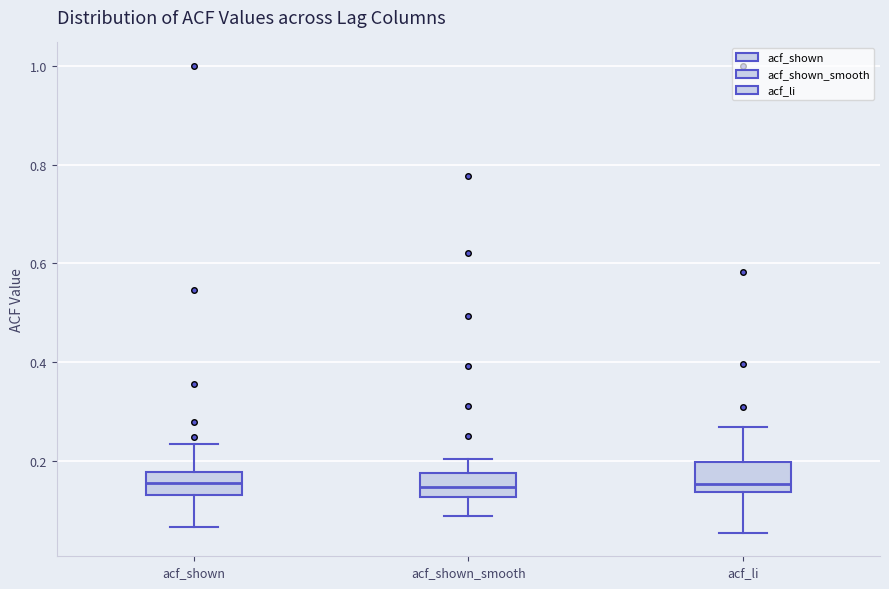

Reading left to right, read every box against the y-axis: the position of its median line, the range the box covers, and the ends of its whiskers. The values are not printed on the chart, so give them approximately, as read against the axis.

acf_shown: median 0.16, box 0.14 to 0.18, whiskers 0.06 to 0.24
acf_shown_smooth: median 0.14, box 0.12 to 0.18, whiskers 0.08 to 0.20
acf_li: median 0.16, box 0.14 to 0.20, whiskers 0.06 to 0.26